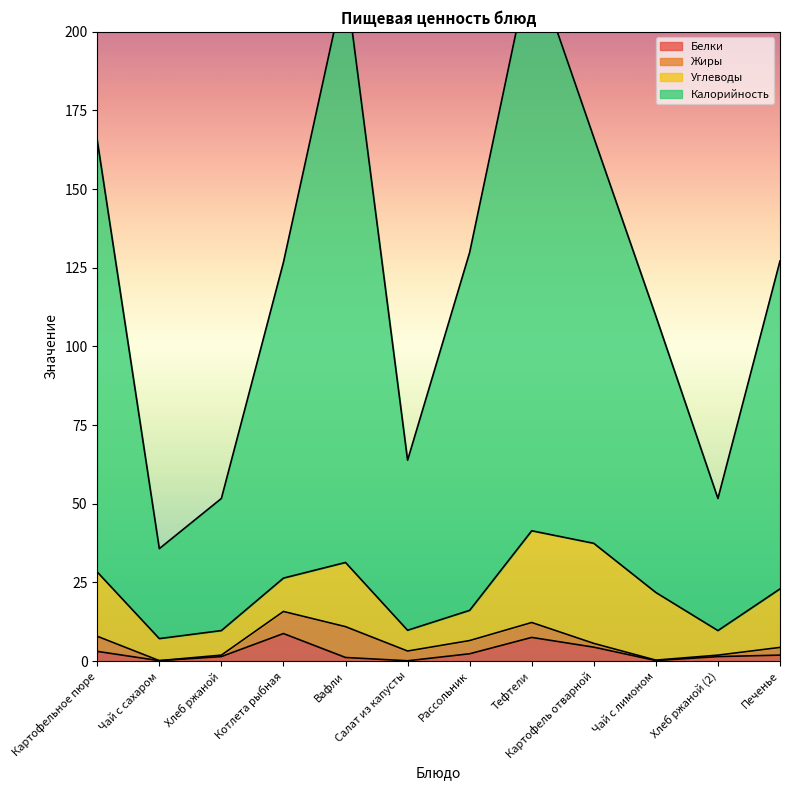

What is the sum of the Белки values at Хлеб ржаной and Вафли?

2.5